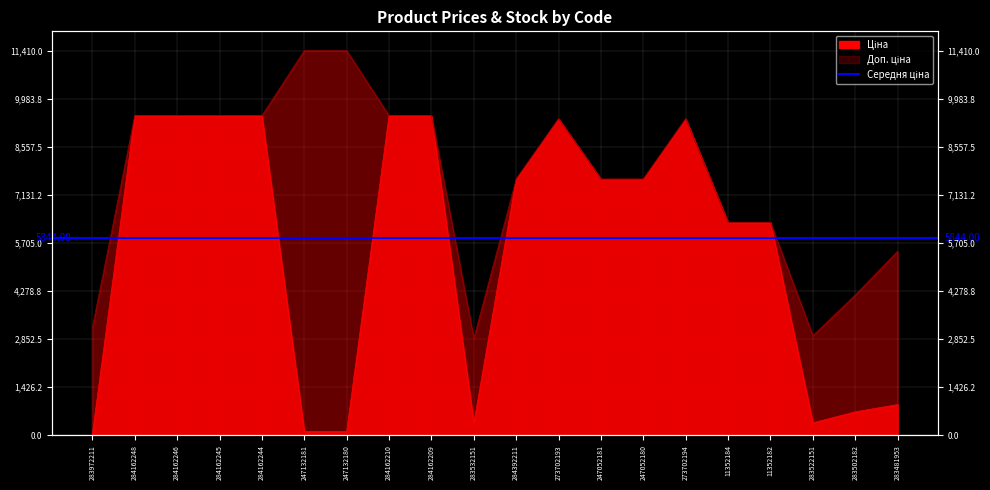

What is the sum of the Ціна values at 284162245 and 283532151?

9839.9